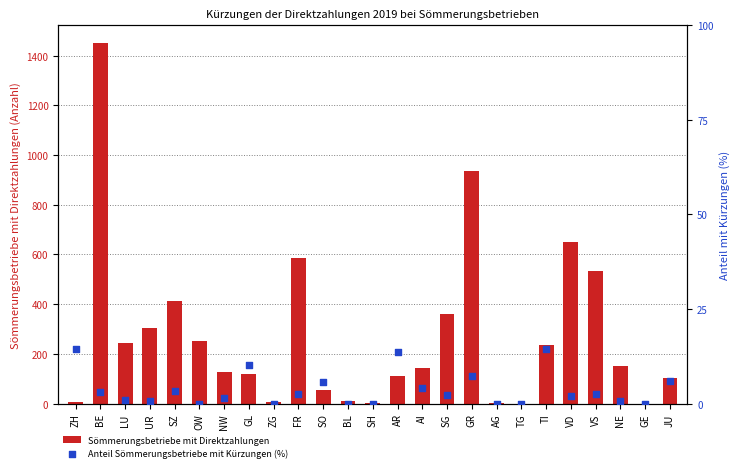

What is the total value across all series at ZG?

5.0